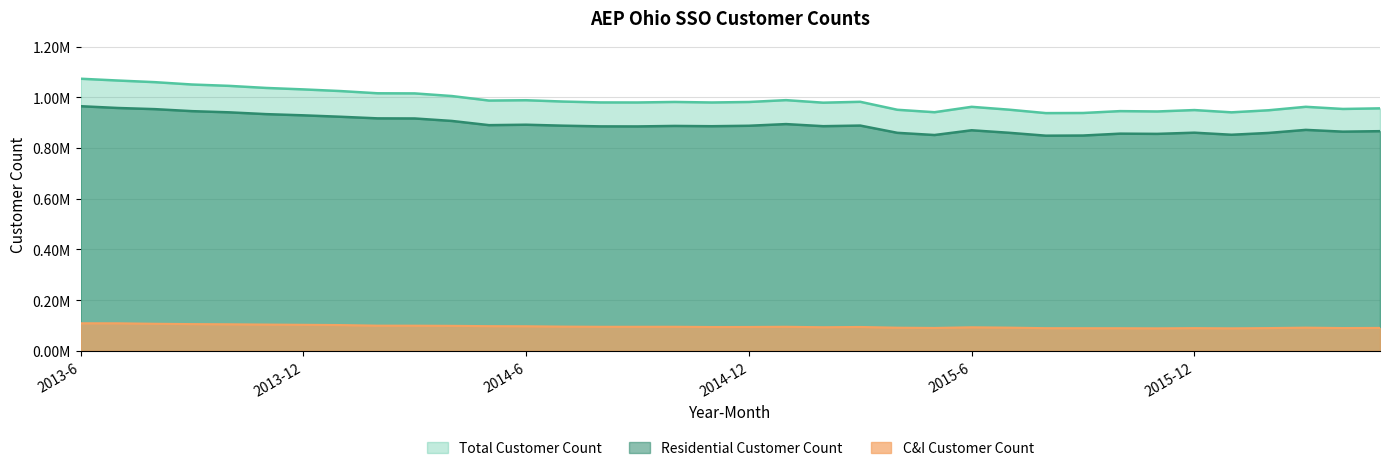

What is the smallest value displayed?

0.1